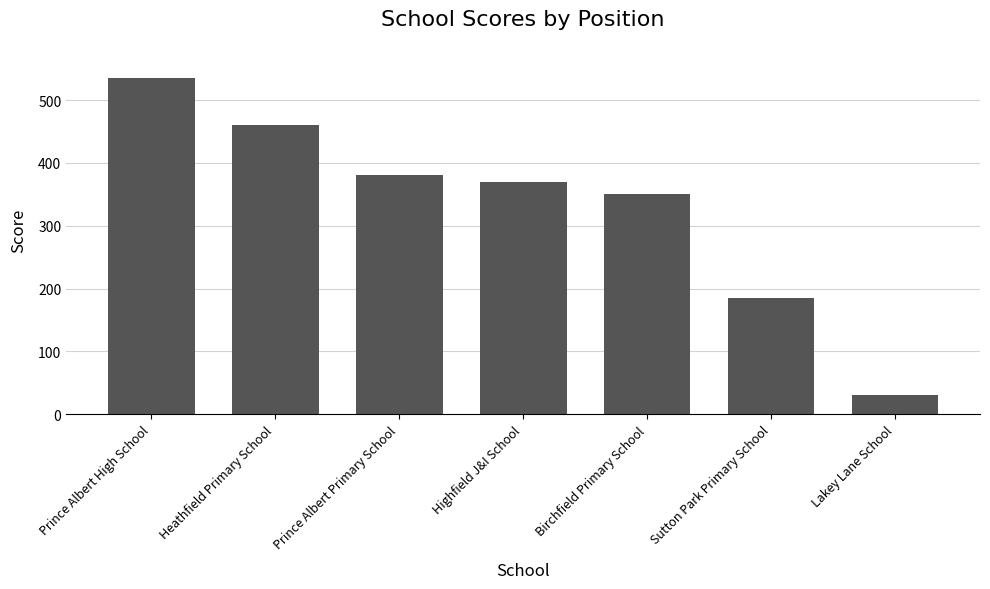

What is the difference between the maximum and minimum values?

505